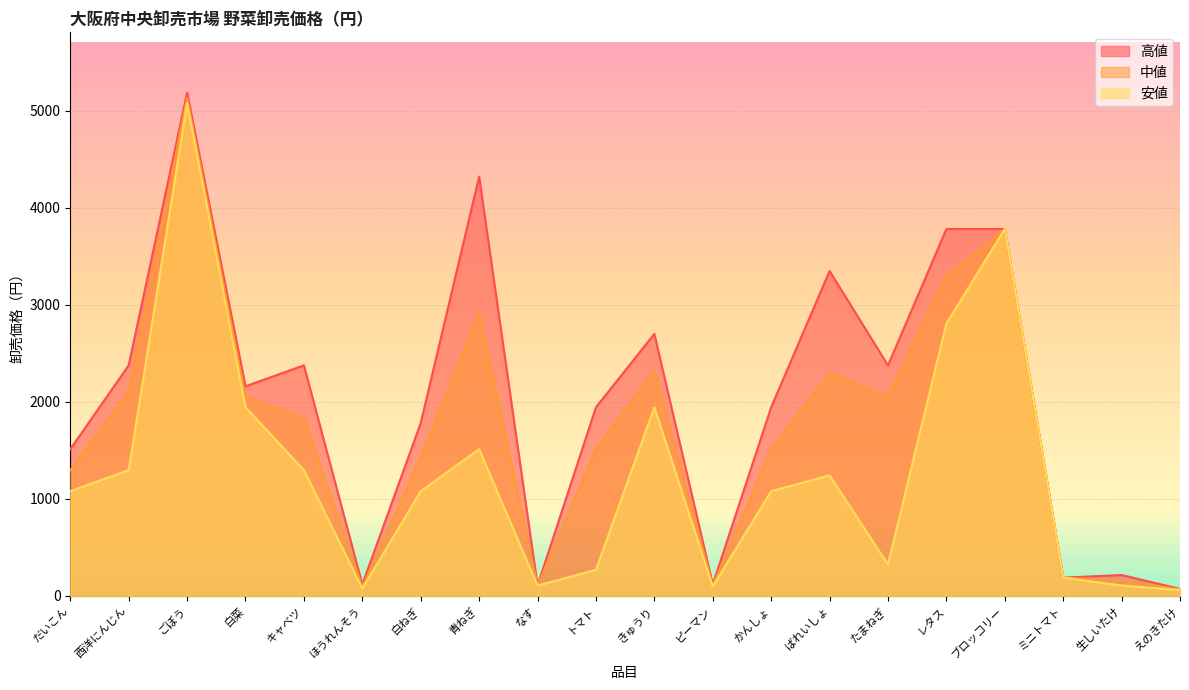

Where is the first local minimum for 中値?

ほうれんそう